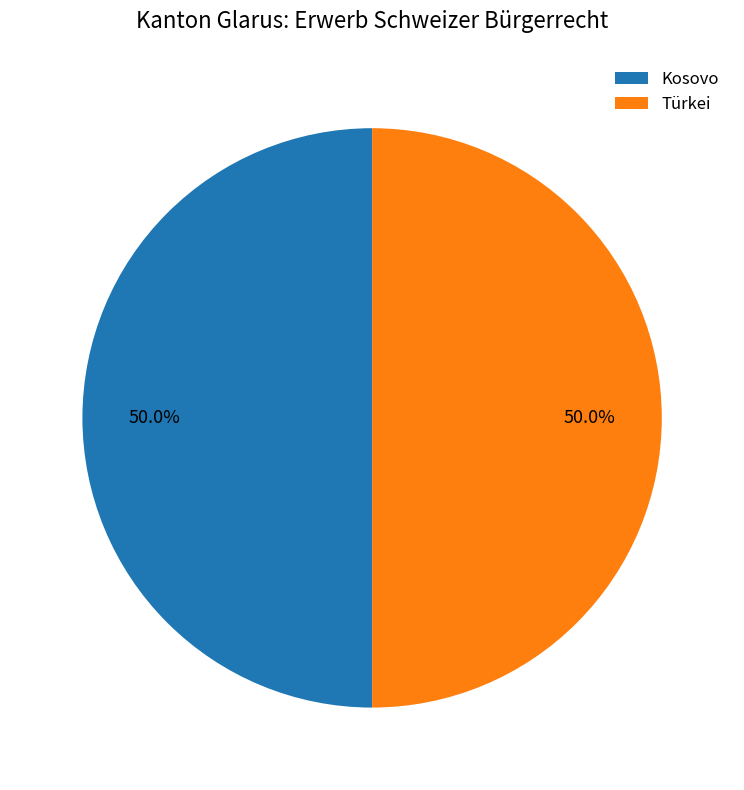

What percentage do Kosovo and Türkei together represent?

100.0%